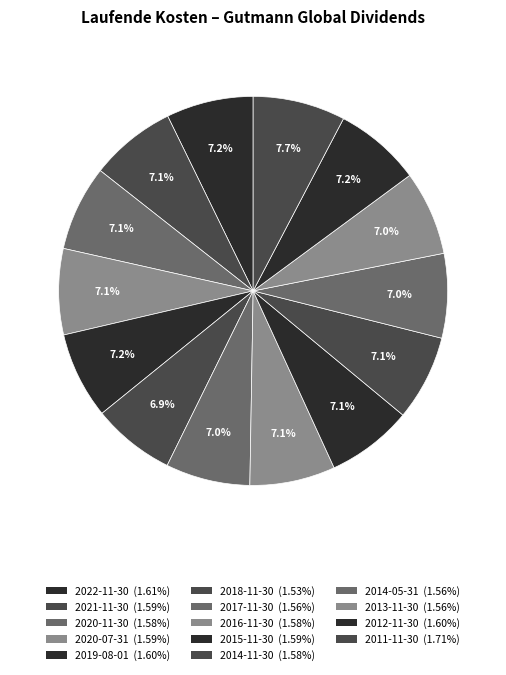

Which slice is the smallest?

2018-11-30